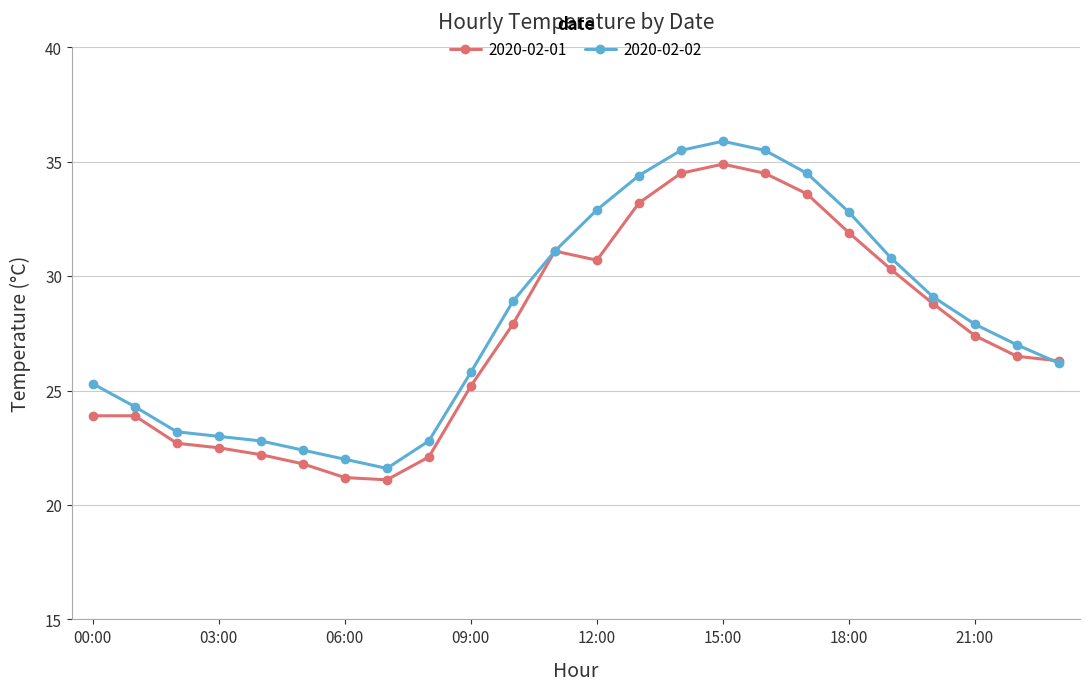

What is the value of the 2020-02-02 point at the 22nd from the left?

27.9